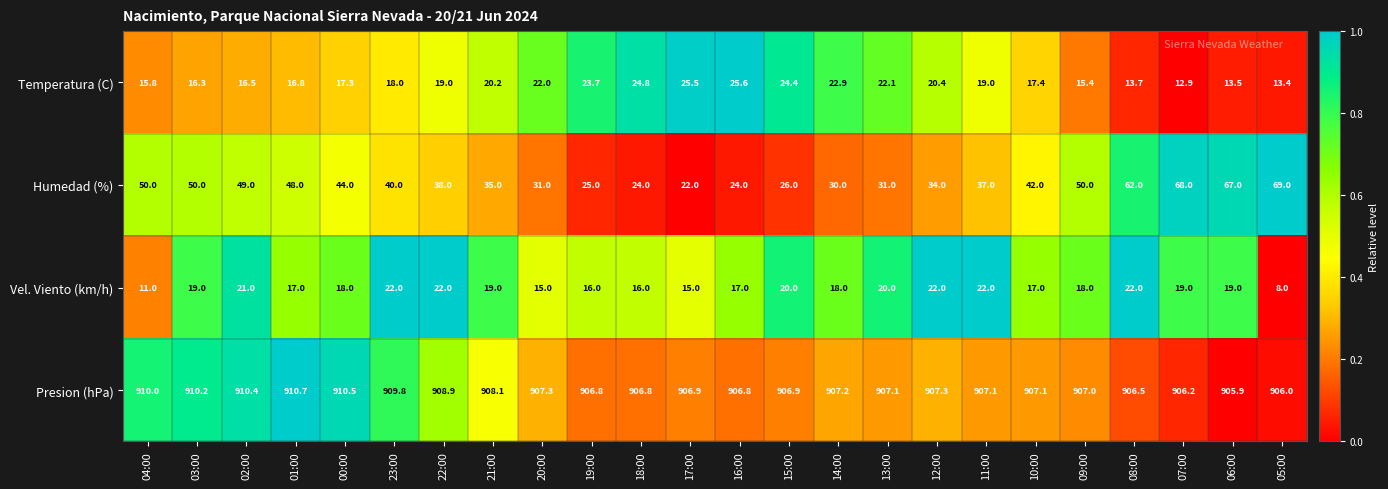

The value of Presion (hPa) at 04:00 is 910.0. True or false?

True